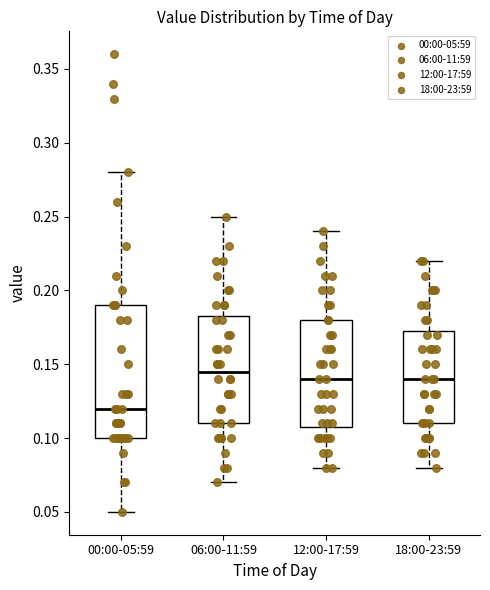

Comparing the boxes themselves (not the whiskers), which one is the tallest?

00:00-05:59